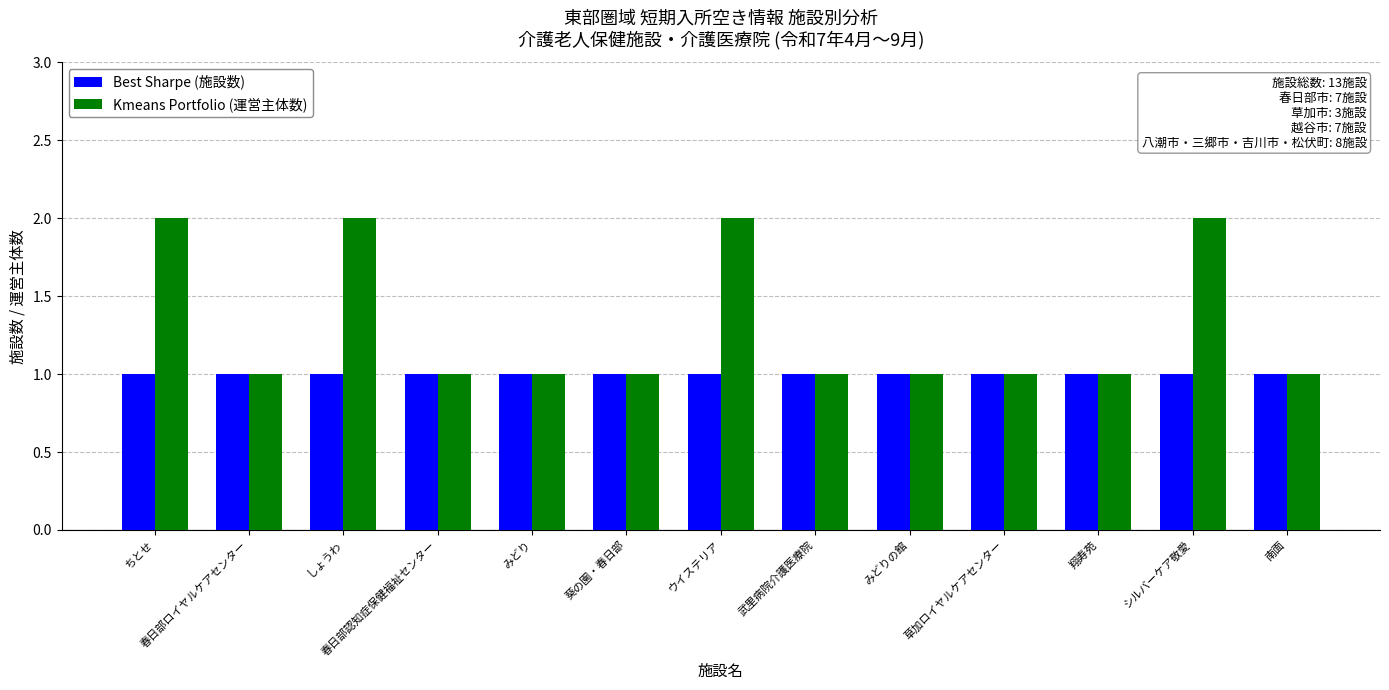

Which series has the largest total across all categories?

Kmeans Portfolio (運営主体数)